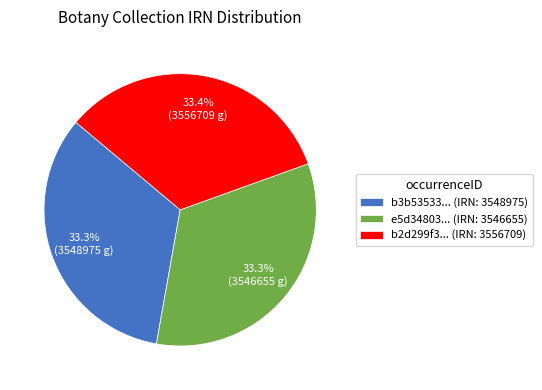

Approximately how many times larger is the value at b3b53533... (IRN: 3548975) compared to e5d34803... (IRN: 3546655)?

1.0